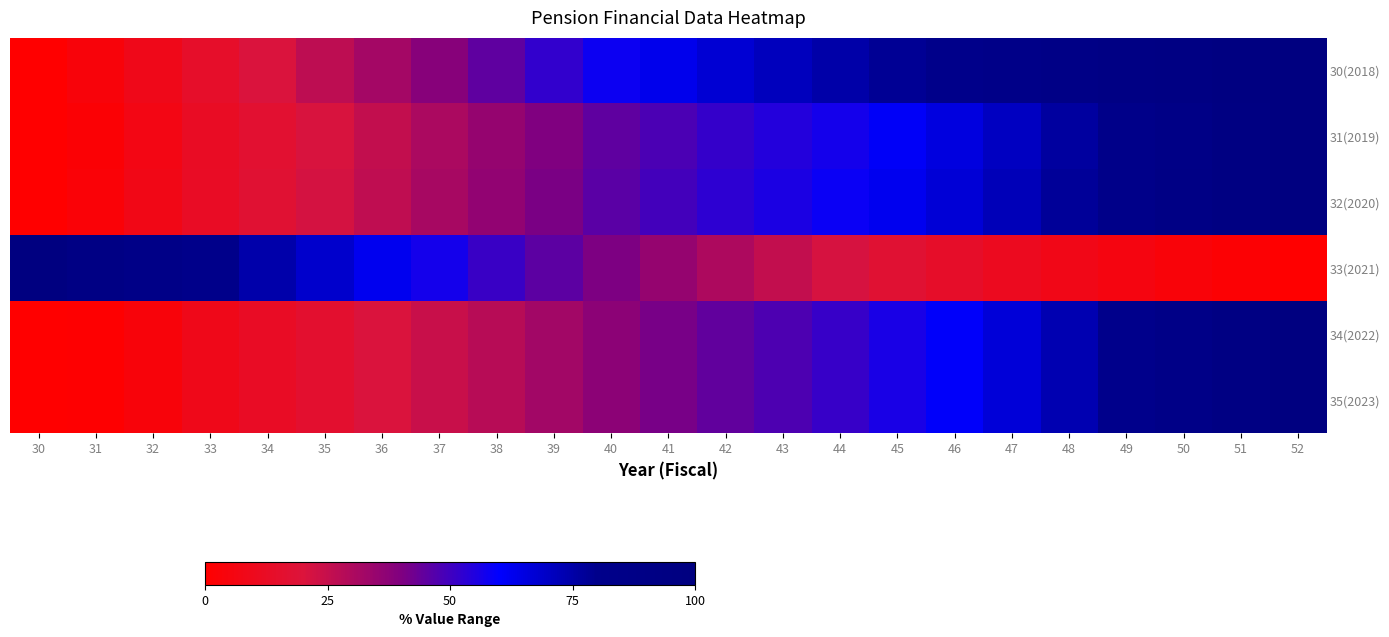

Reading left to right, what are all the values shown in this chart?

30(2018): 30=0.0	31=3.7	32=8.9	33=14.4	34=20.3	35=26.7	36=32.3	37=38.3	38=45.2	39=52.2	40=58.0	41=62.9	42=67.5	43=71.4	44=74.9	45=78.2	46=81.3	47=84.4	48=87.8	49=91.0	50=94.0	51=97.0	52=100.0
31(2019): 30=0.0	31=2.2	32=7.0	33=12.2	34=16.7	35=21.0	36=25.7	37=30.6	38=35.3	39=39.9	40=44.9	41=48.2	42=51.7	43=54.3	44=56.8	45=61.0	46=65.4	47=70.6	48=76.3	49=82.4	50=88.6	51=94.7	52=100.0
32(2020): 30=0.0	31=2.6	32=7.5	33=12.7	34=17.3	35=21.8	36=26.5	37=31.6	38=36.3	39=41.0	40=46.0	41=49.4	42=53.0	43=55.8	44=58.4	45=62.6	46=66.9	47=72.0	48=77.4	49=83.3	50=89.2	51=95.0	52=100.0
33(2021): 30=100.0	31=92.5	32=86.2	33=80.4	34=74.5	35=68.5	36=62.5	37=56.8	38=51.1	39=45.7	40=40.5	41=35.2	42=30.2	43=25.5	44=21.2	45=17.3	46=13.8	47=10.8	48=8.1	49=5.7	50=3.5	51=1.6	52=0.0
34(2022): 30=0.0	31=0.7	32=3.8	33=8.7	34=12.6	35=15.9	36=20.5	37=24.3	38=27.8	39=32.5	40=37.2	41=41.1	42=44.8	43=47.7	44=51.2	45=55.9	46=60.9	47=66.8	48=73.2	49=79.9	50=86.9	51=93.7	52=100.0
35(2023): 30=0.0	31=0.7	32=3.8	33=8.7	34=12.6	35=15.9	36=20.5	37=24.3	38=27.8	39=32.5	40=37.2	41=41.1	42=44.8	43=47.7	44=51.2	45=55.9	46=60.9	47=66.8	48=73.1	49=79.9	50=86.9	51=93.7	52=100.0